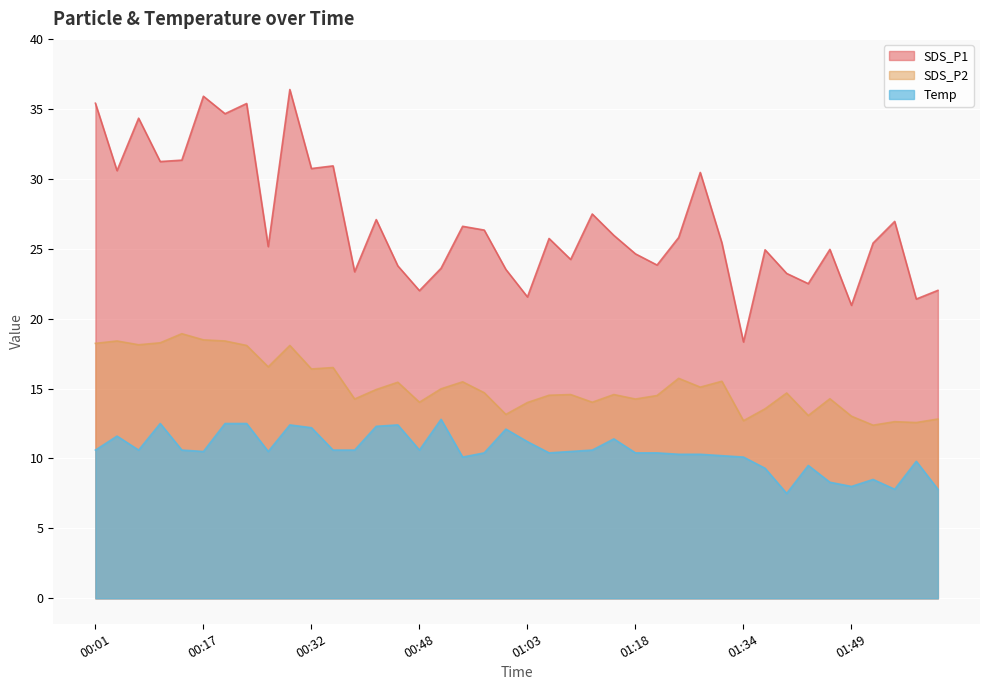

Is it true that SDS_P2 equals 4.4 at 01:24?

False